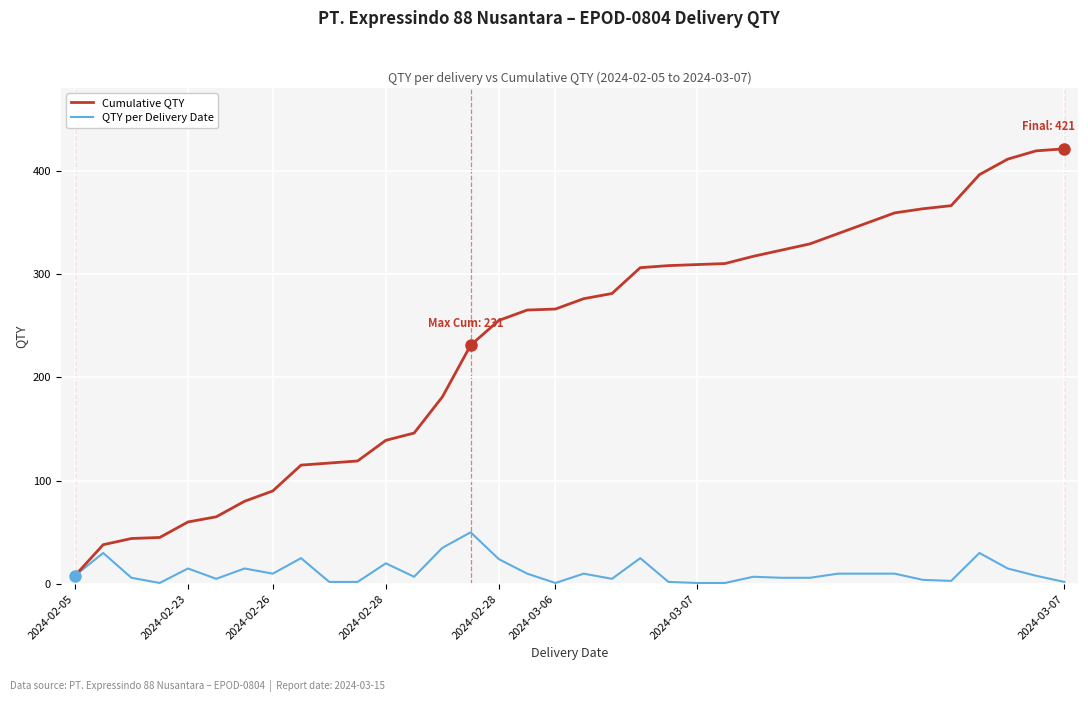

Which series has the widest spread of values?

Cumulative QTY